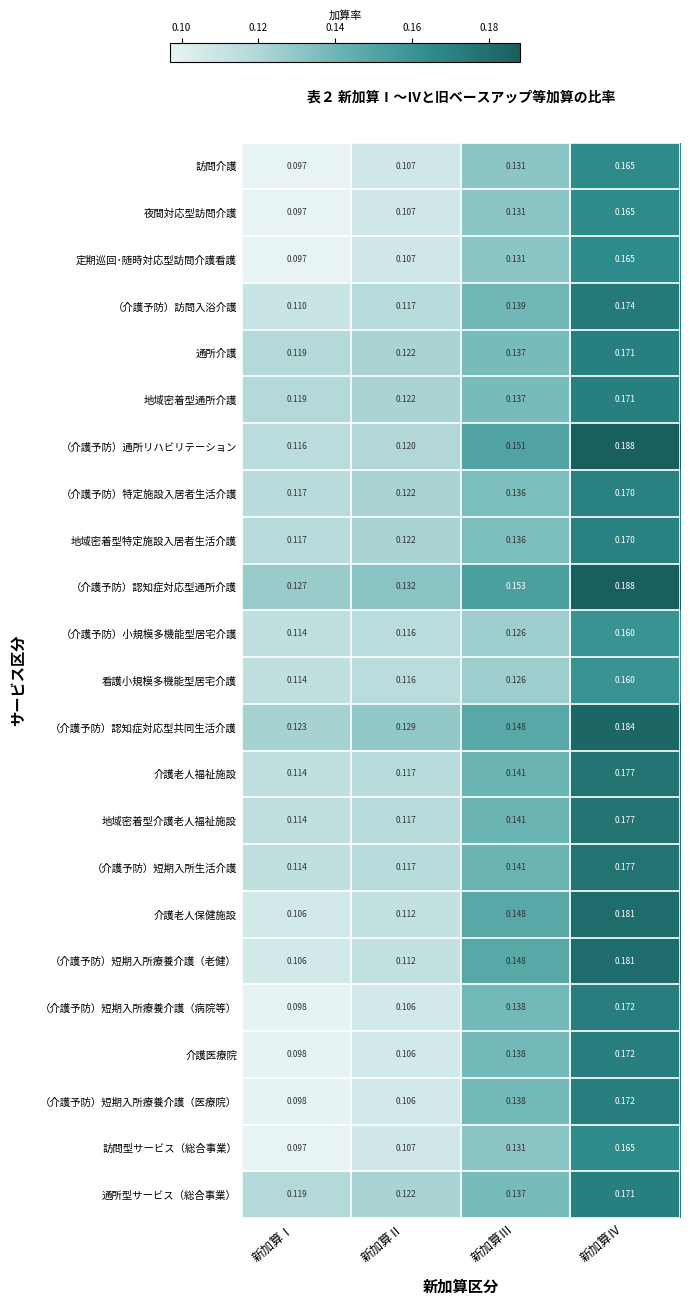

At which category does the chart reach its minimum across all series?

新加算Ⅰ